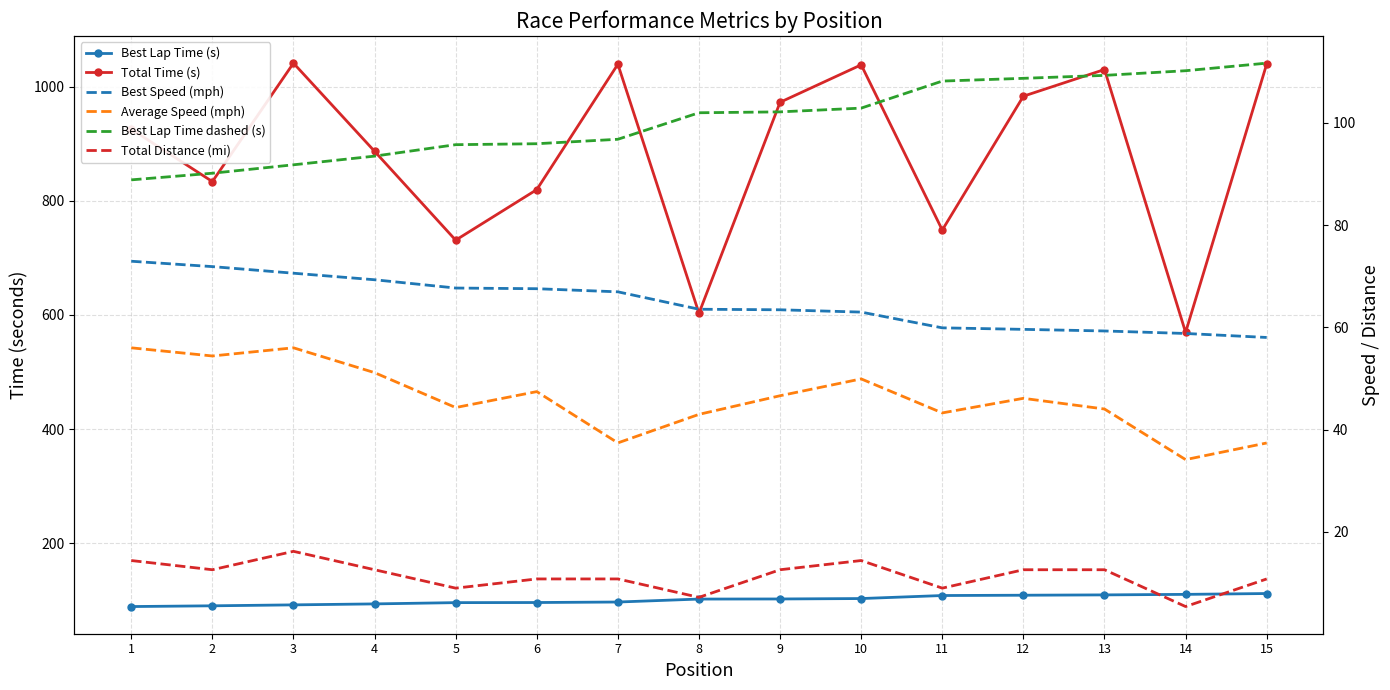

What is the highest value of the Average Speed (mph) series?

56.0